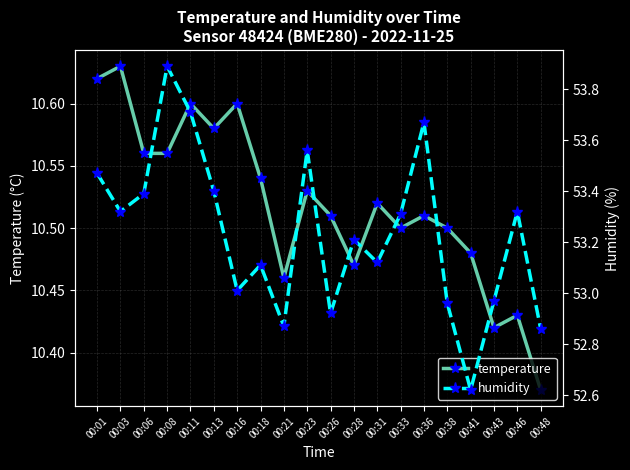

The temperature series shows 15.6 at 00:43. True or false?

False